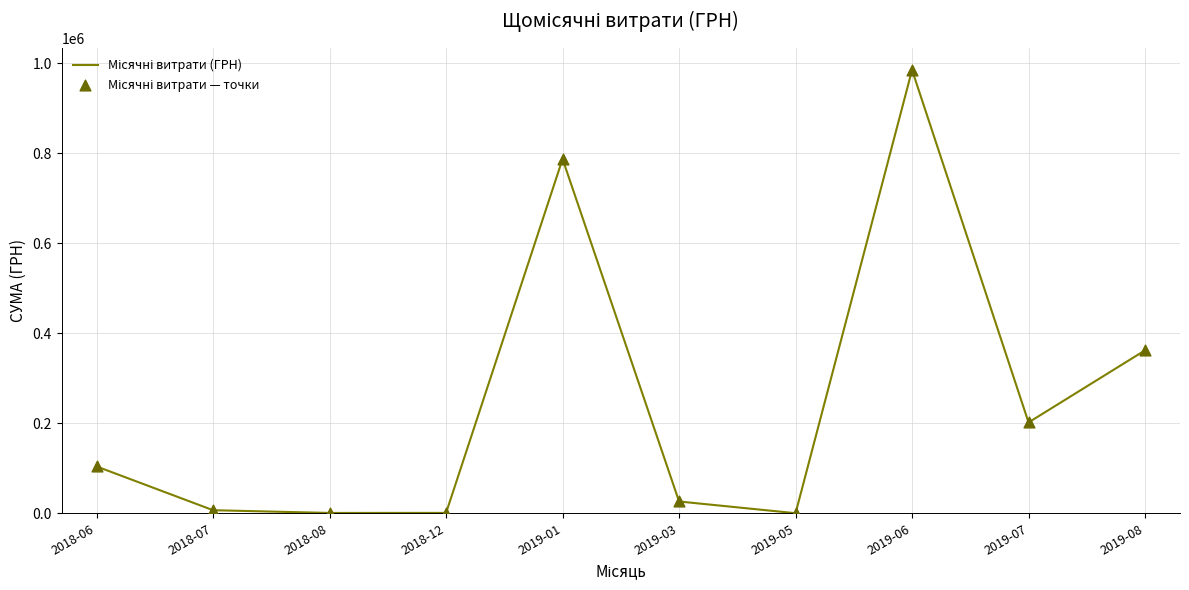

What is the ratio of the value at 2019-08 to the value at 2019-01?

0.5